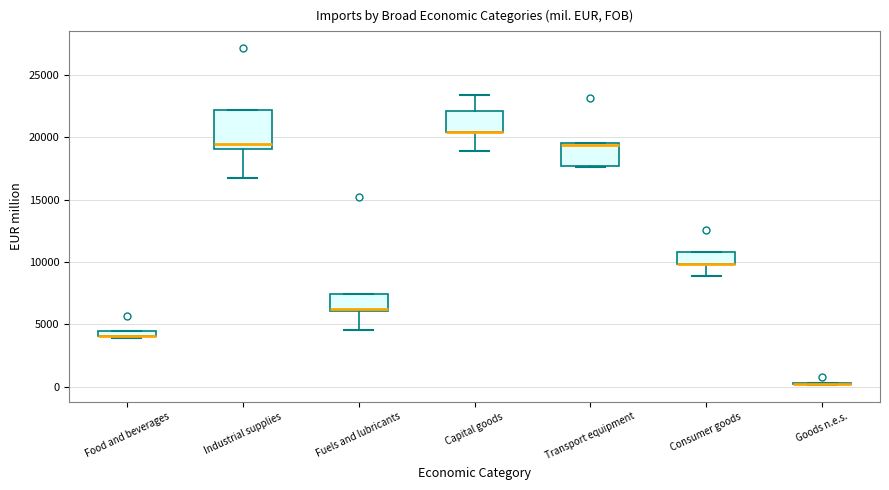

Which box is the tallest, from its lower edge to its upper edge?

Industrial supplies